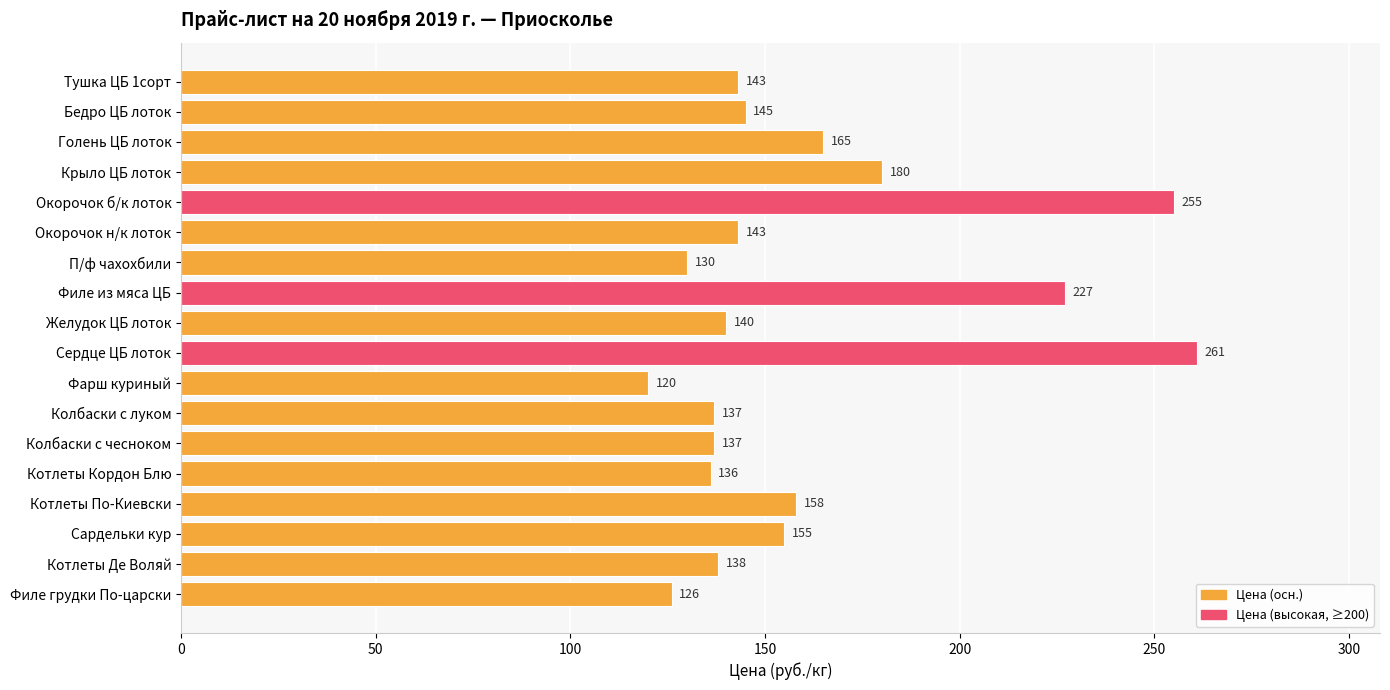

The chart shows a value of 137 at Колбаски с луком. True or false?

True